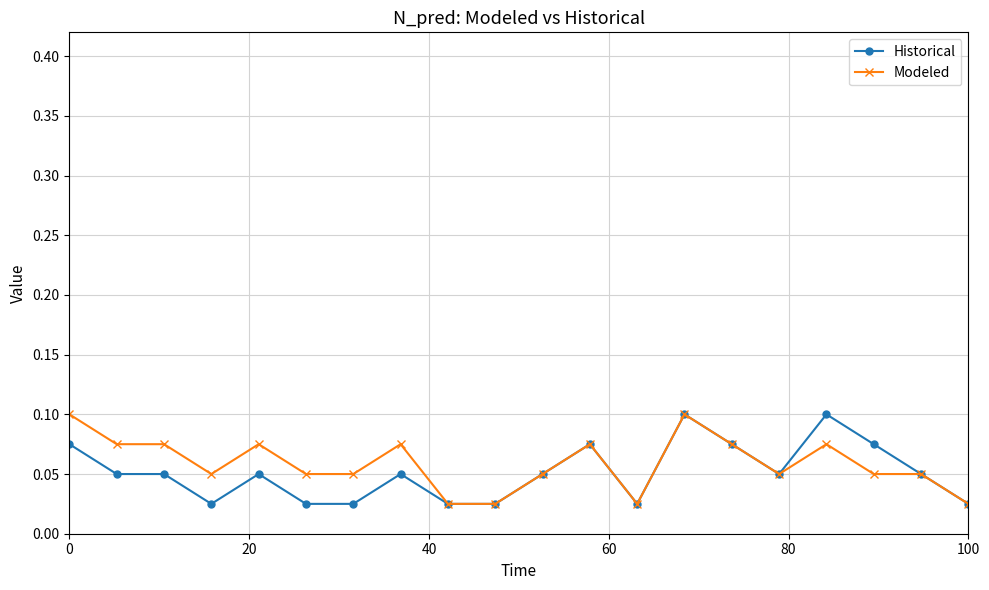

Count the Modeled values in the range 0 to 1.

20